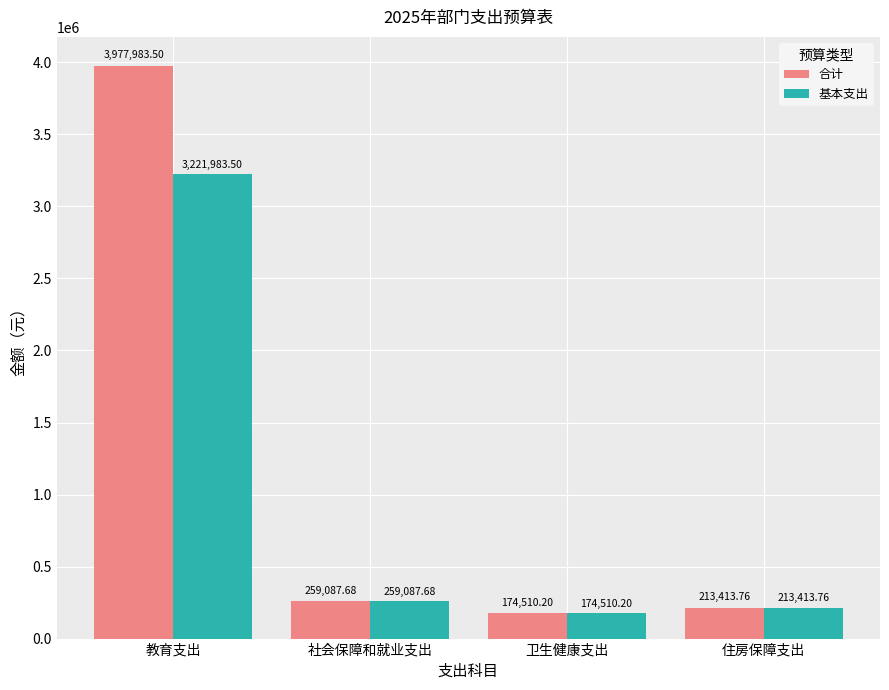

What is the sum of all 合计 values?

4624995.1